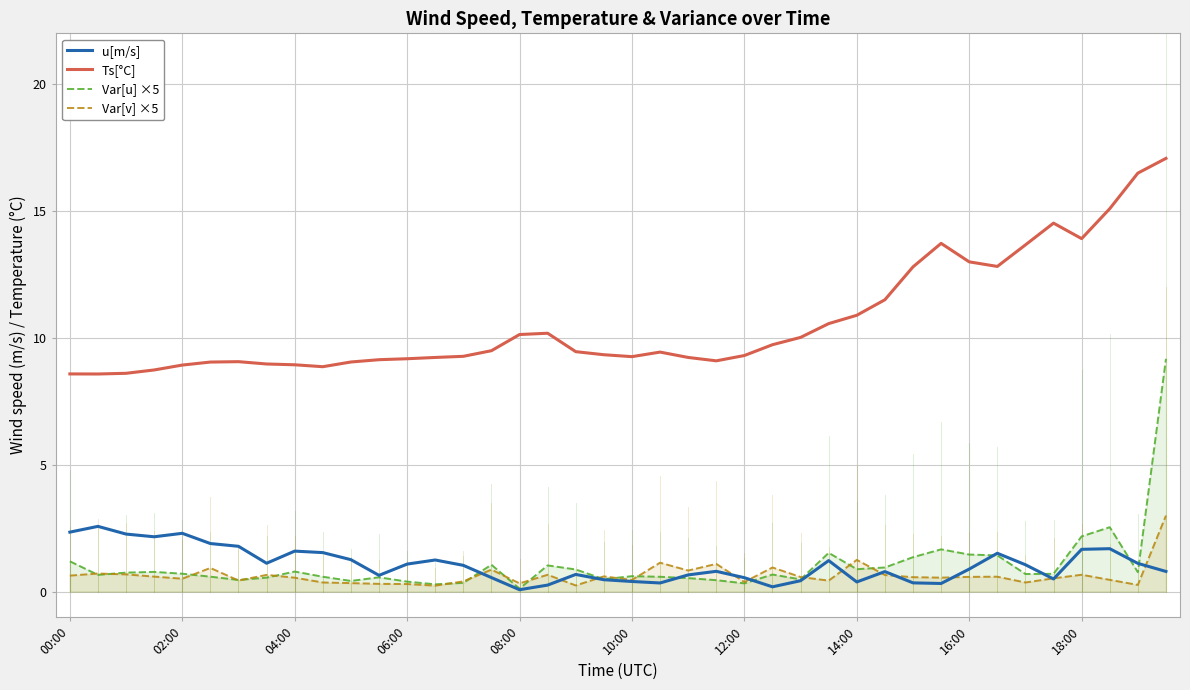

What is the minimum value shown in the chart?

0.1